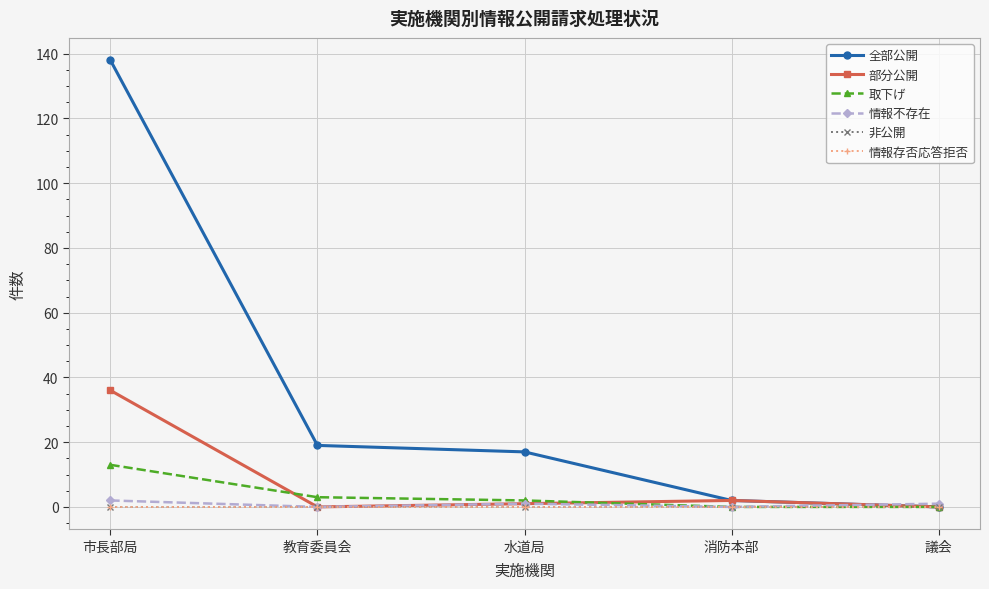

List the labels in order of 全部公開 value, largest first.

市長部局, 教育委員会, 水道局, 消防本部, 議会